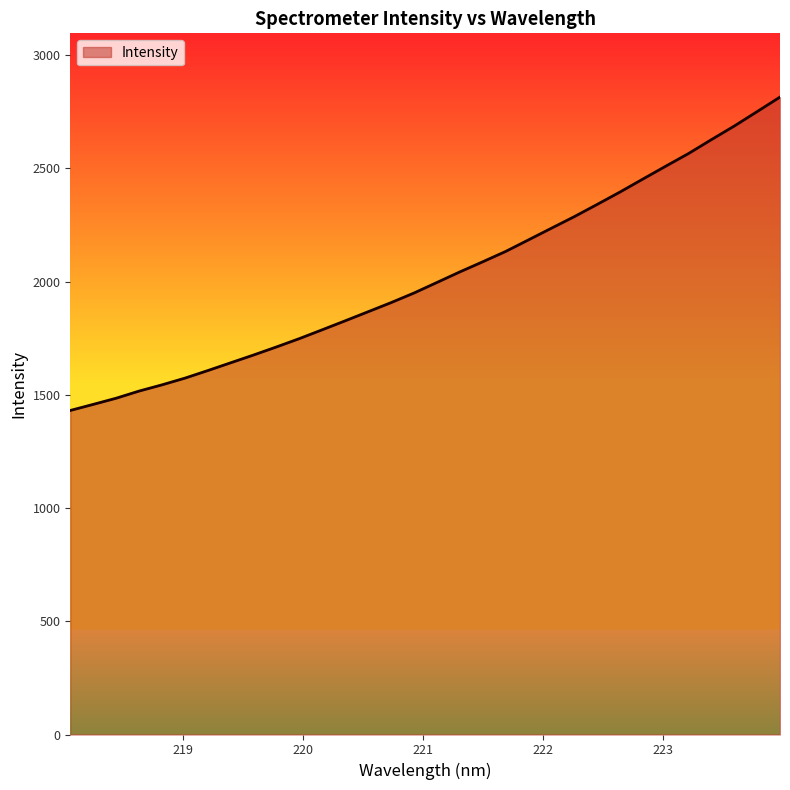

What is the smallest value displayed?

1431.1